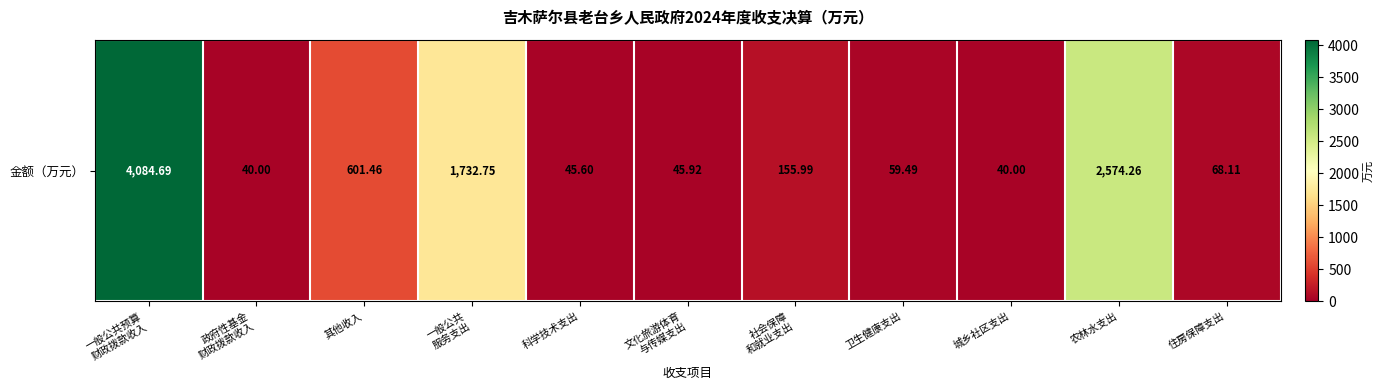

Where does the data first go above 68?

一般公共预算
财政拨款收入